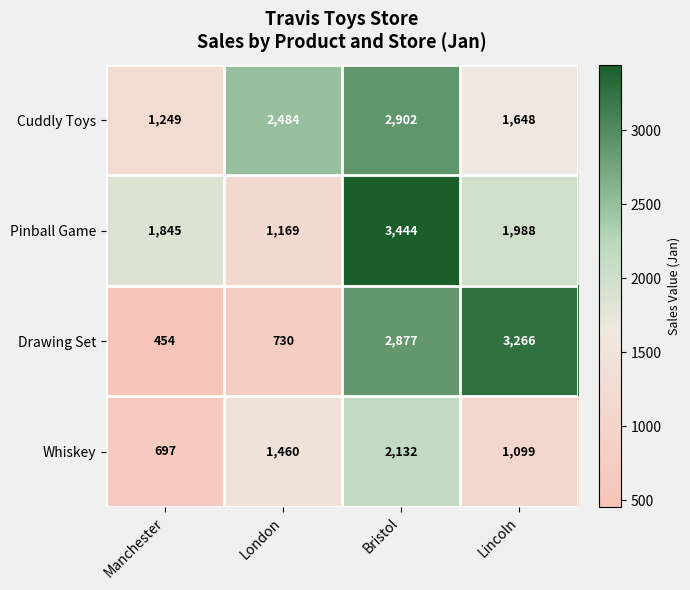

Count the number of data series in this chart.

4